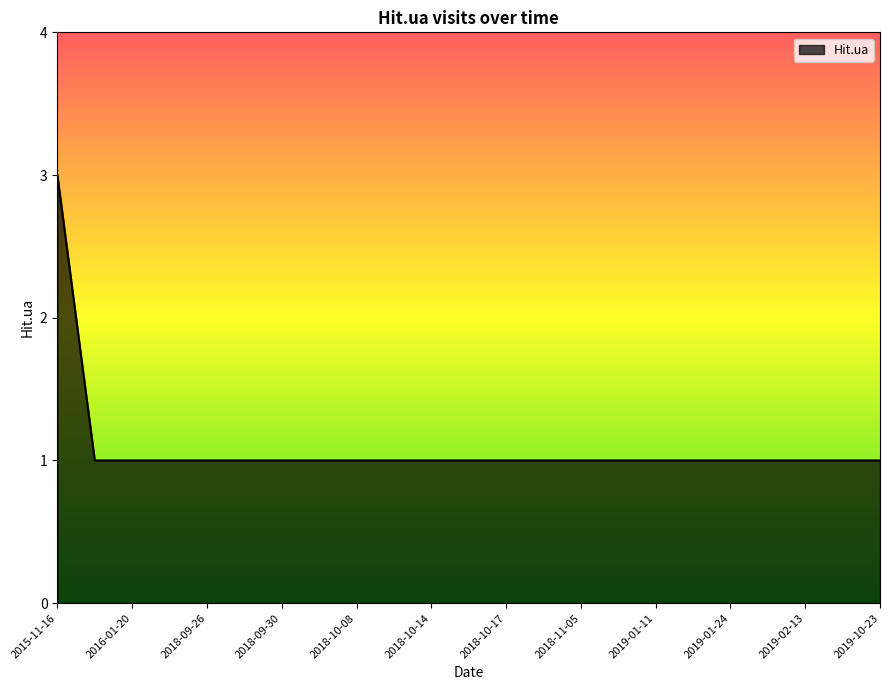

What is the maximum value shown in the chart?

3